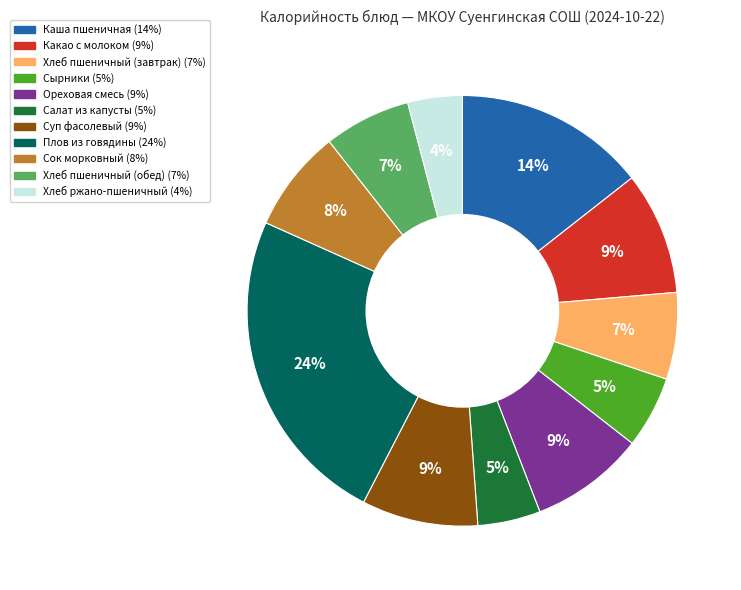

Is the sum of Ореховая смесь and Сок морковный greater than half?

No